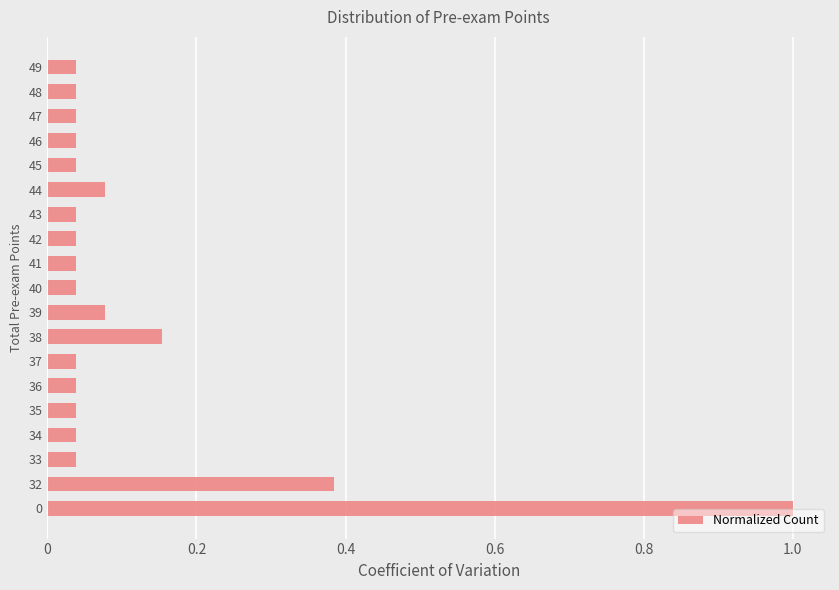

What is the difference between the maximum and minimum values?

1.0